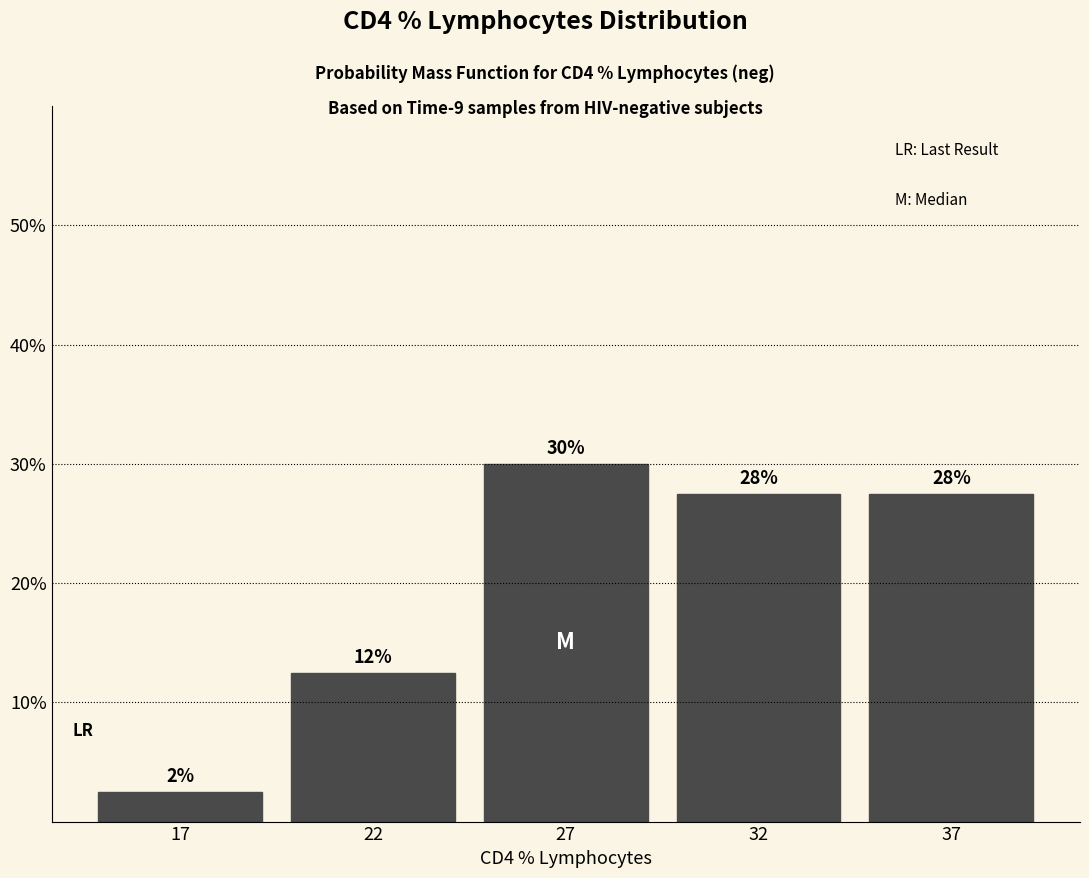

Does the chart contain any negative values?

No